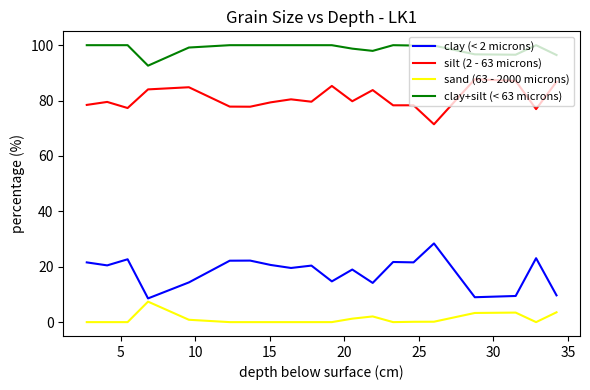

What are all the series names shown in the legend?

clay (< 2 microns), silt (2 - 63 microns), sand (63 - 2000 microns), clay+silt (< 63 microns)